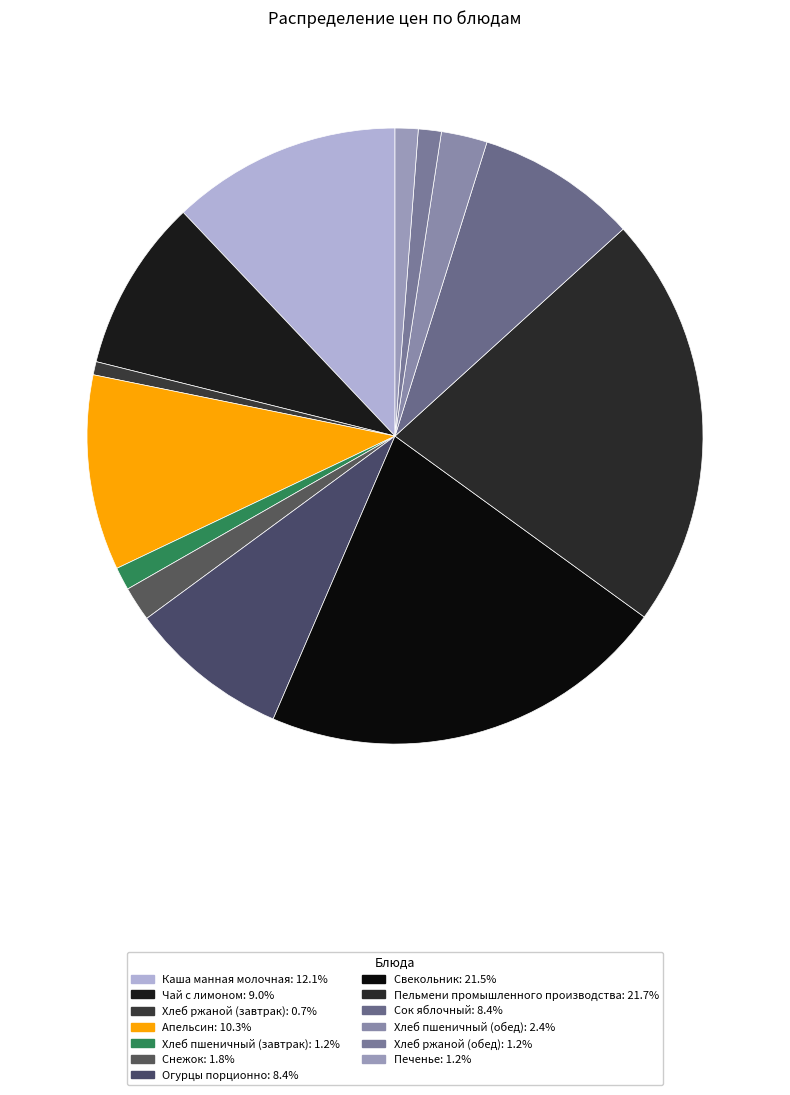

To the nearest percent, what is the difference between the Хлеб ржаной (завтрак) and Снежок slice percentages?

1%